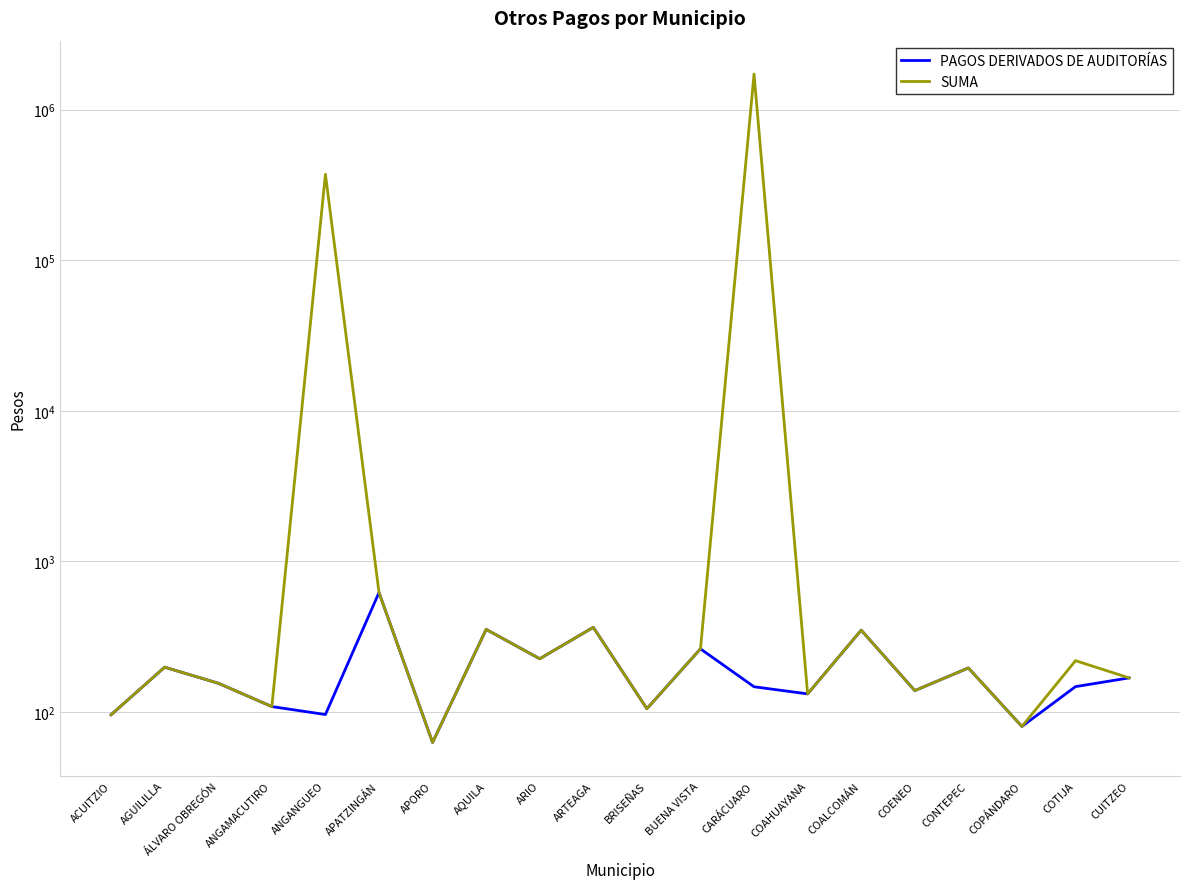

What is the label of the 13th point from the left?

CARÁCUARO